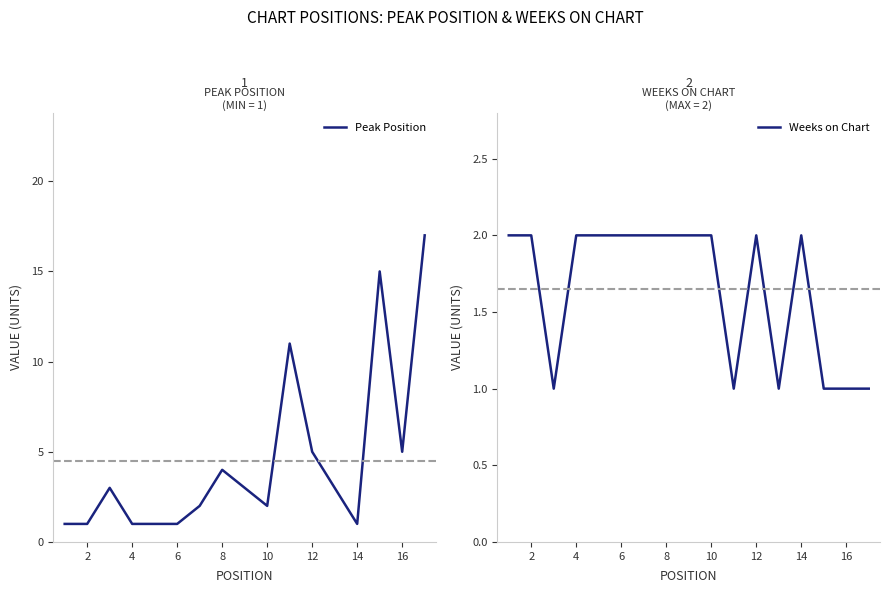

What is the highest value of the Peak Position series?

17